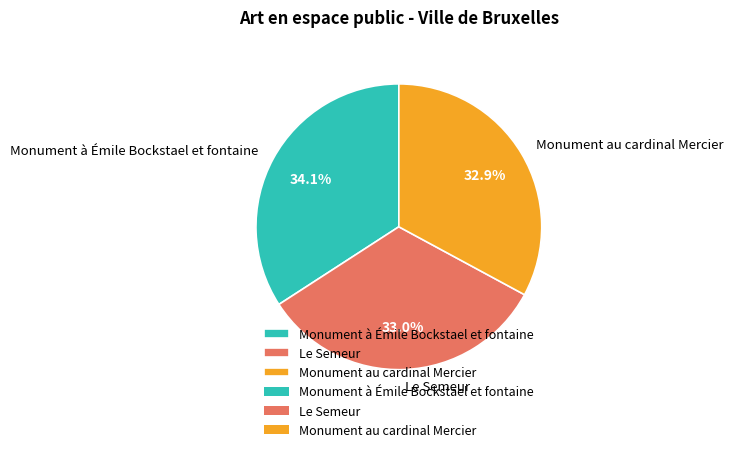

Which slice is the largest?

Monument à Émile Bockstael et fontaine